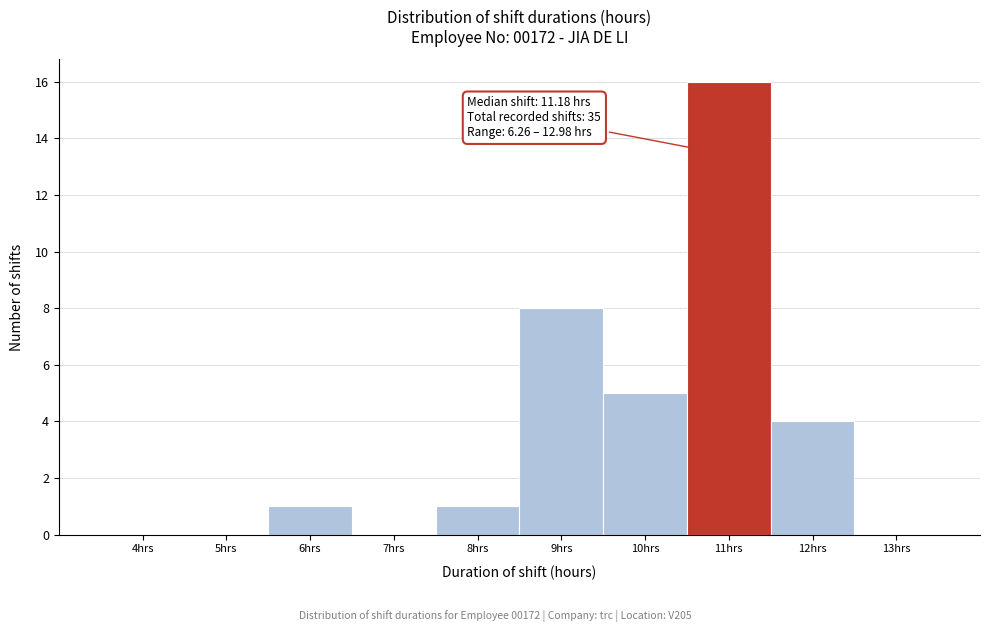

Reading left to right, transcribe all the data shown in this chart.

4hrs=0	5hrs=0	6hrs=1	7hrs=0	8hrs=1	9hrs=8	10hrs=5	11hrs=16	12hrs=4	13hrs=0